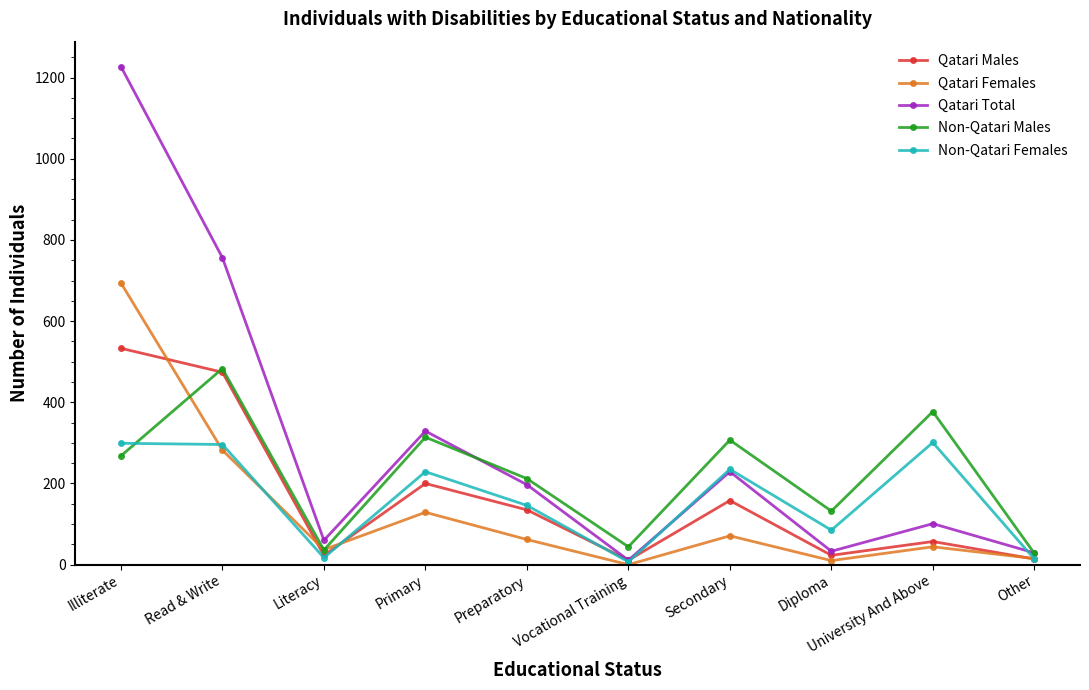

What is the difference between the maximum and minimum values in the Qatari Females series?

694